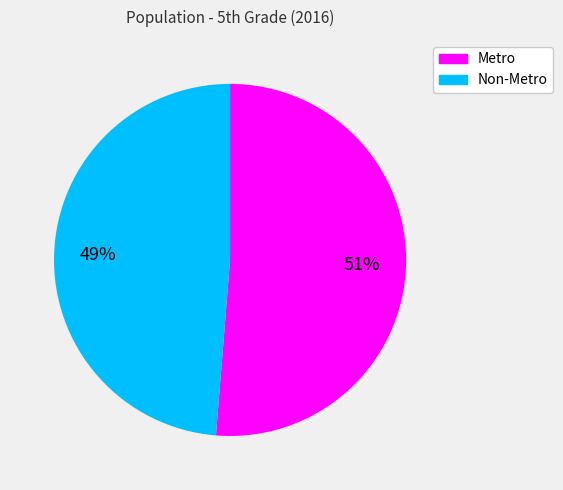

Does Metro account for over 50% of the chart?

Yes